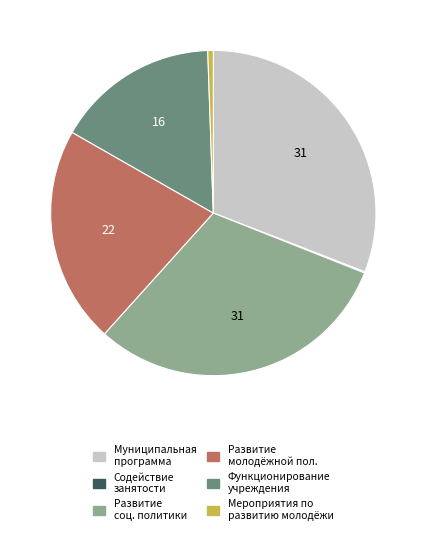

Combined, do Муниципальная программа and Развитие молодёжной пол. account for over 50%?

Yes